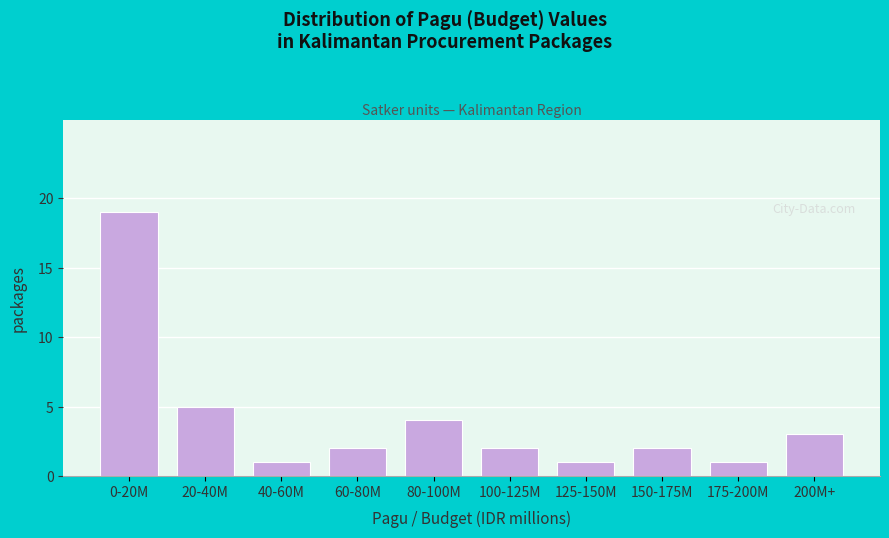

Reading right to left, what are all the values shown in this chart?

3	1	2	1	2	4	2	1	5	19